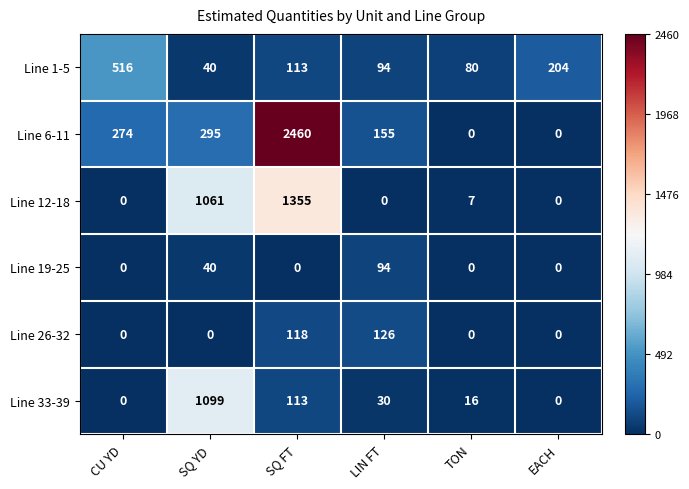

Where is Line 26-32 nearest to the value 63?

SQ FT